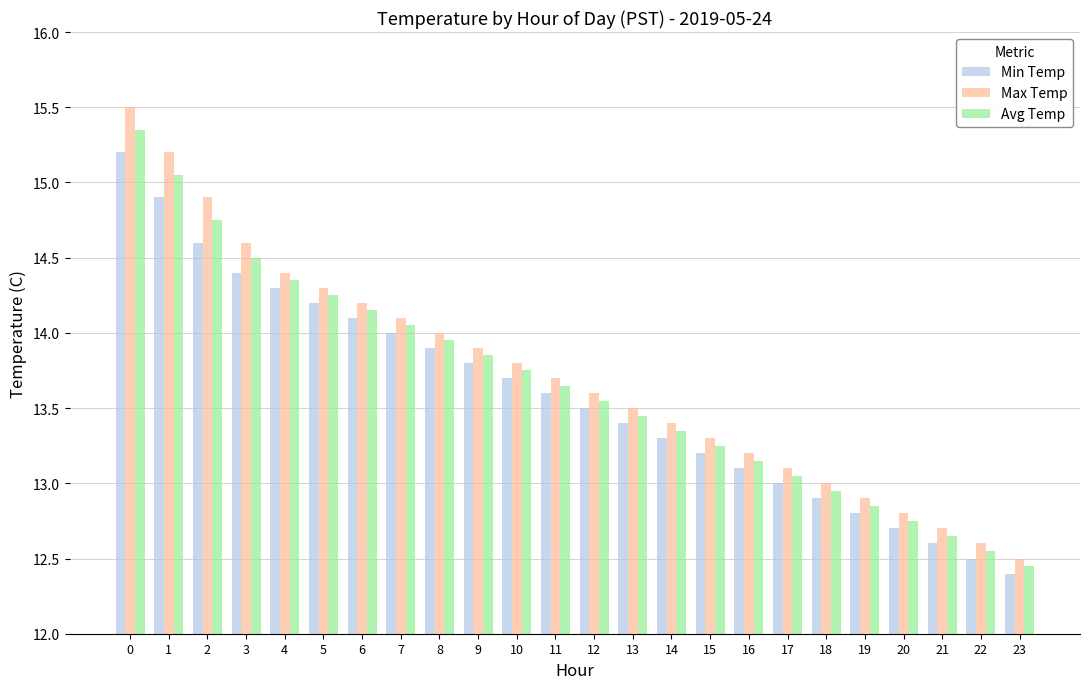

Does the chart contain any negative values?

No